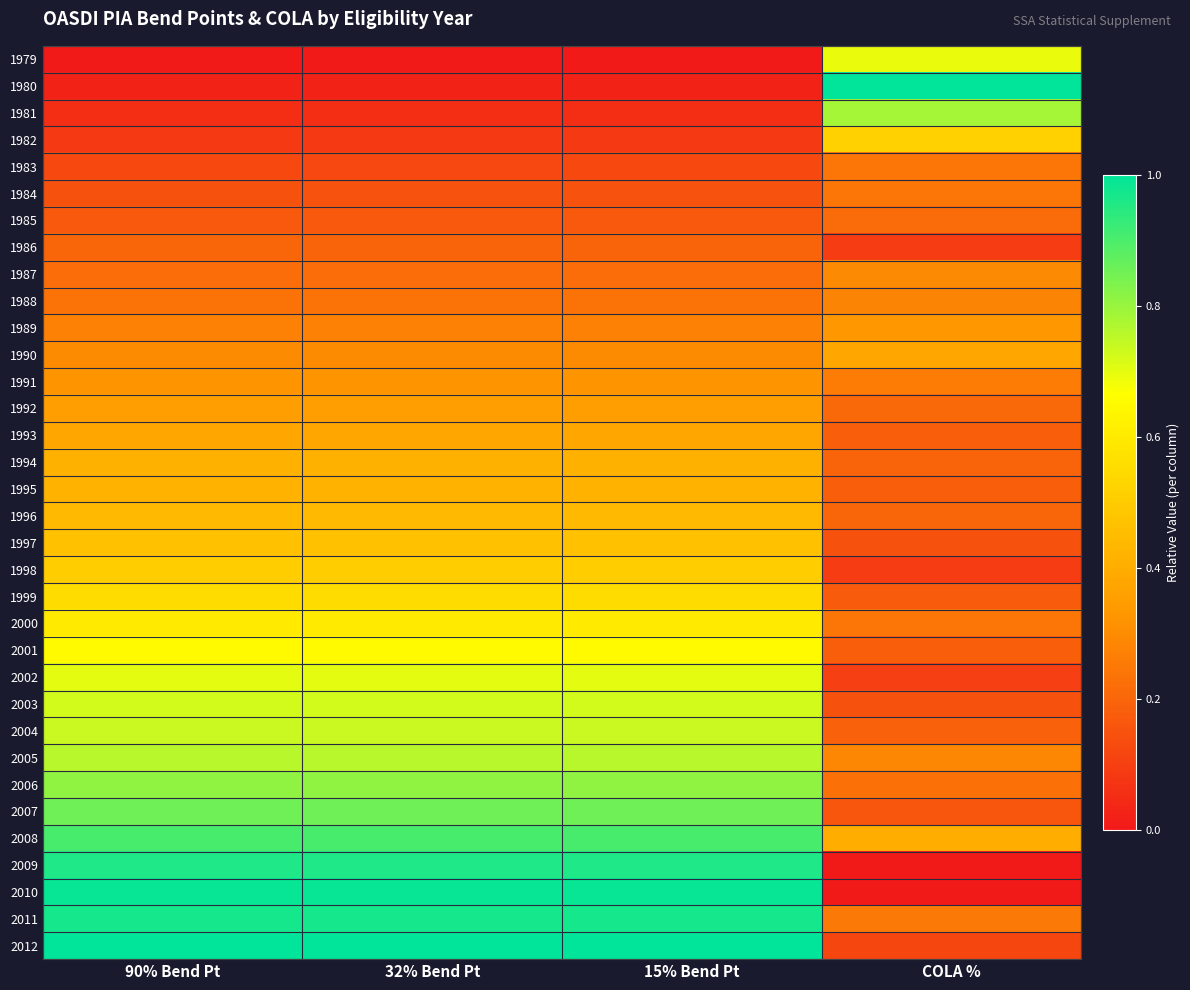

At which category does the chart reach its minimum across all series?

90% Bend Pt